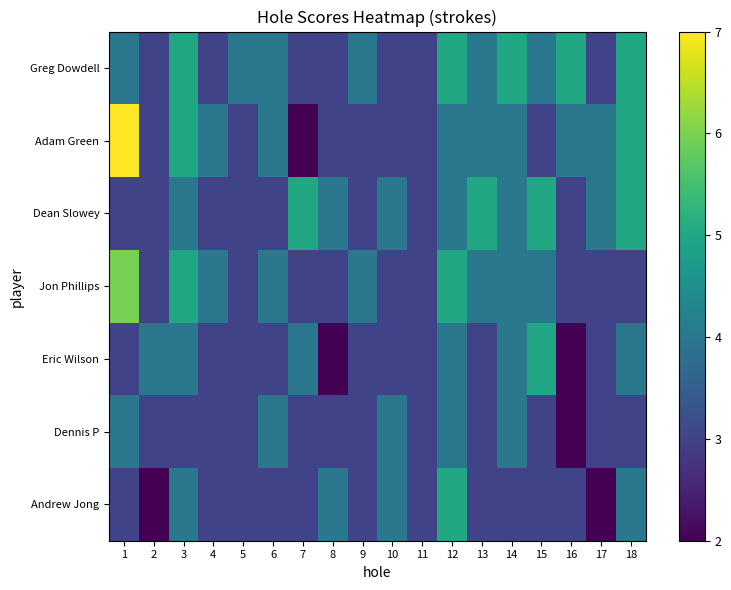

Count the number of categories in the chart.

18